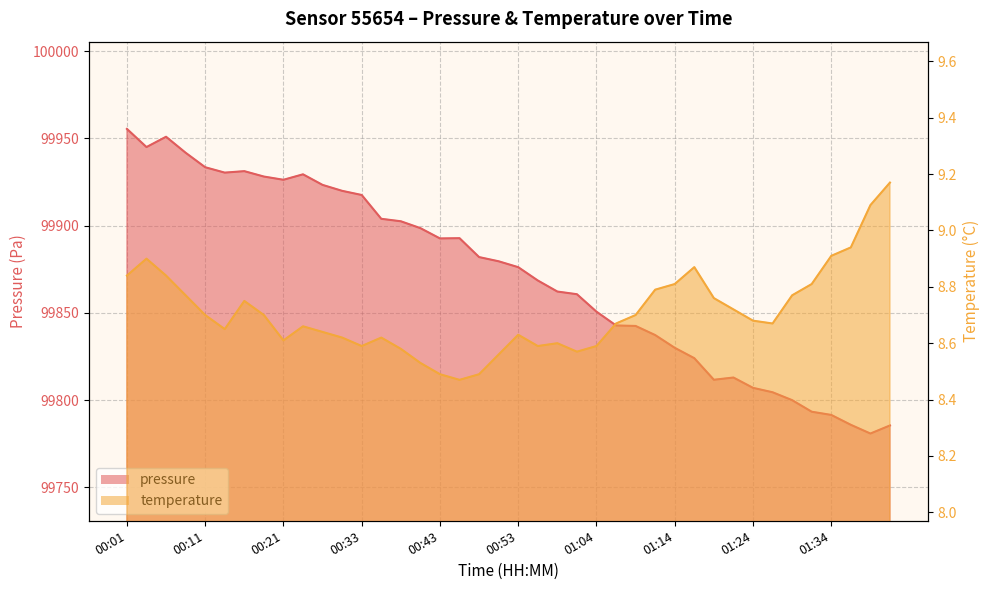

At which category is the sum across all series the highest?

00:01